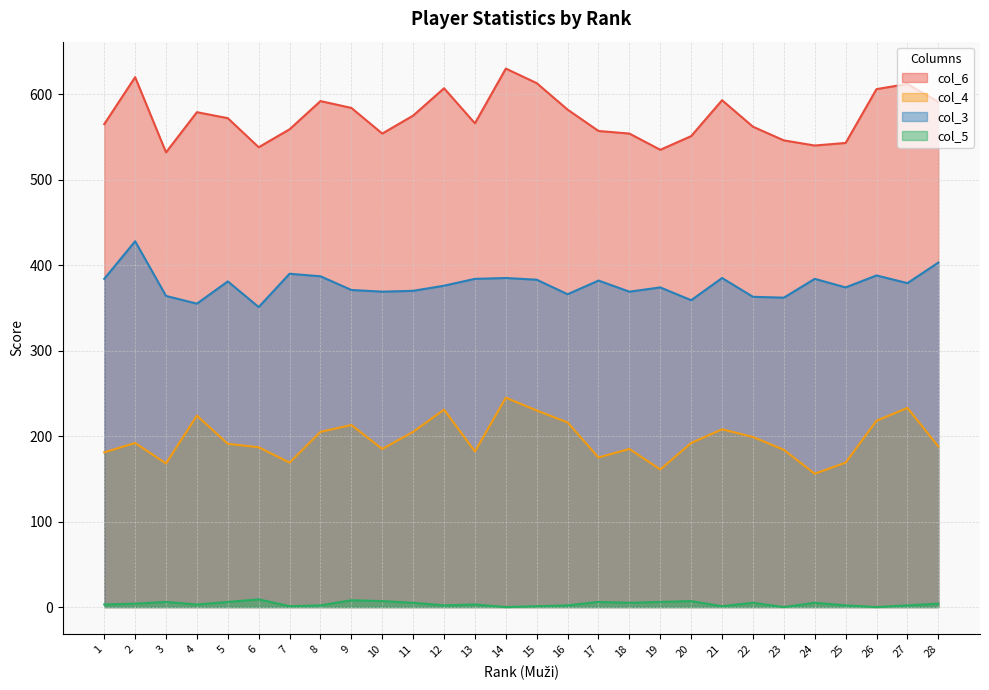

True or false: col_6 and col_4 intersect in this chart.

False